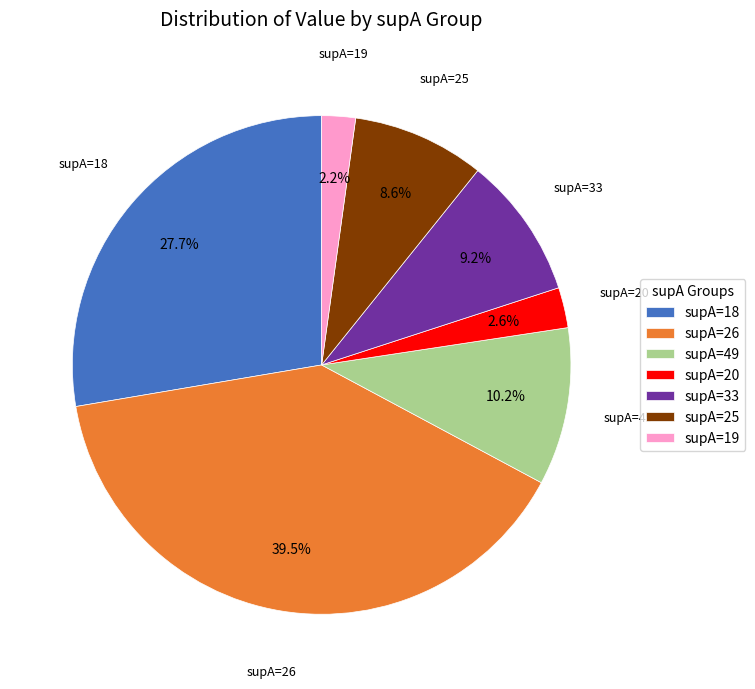

What percentage is NOT represented by supA=20?

97.4%